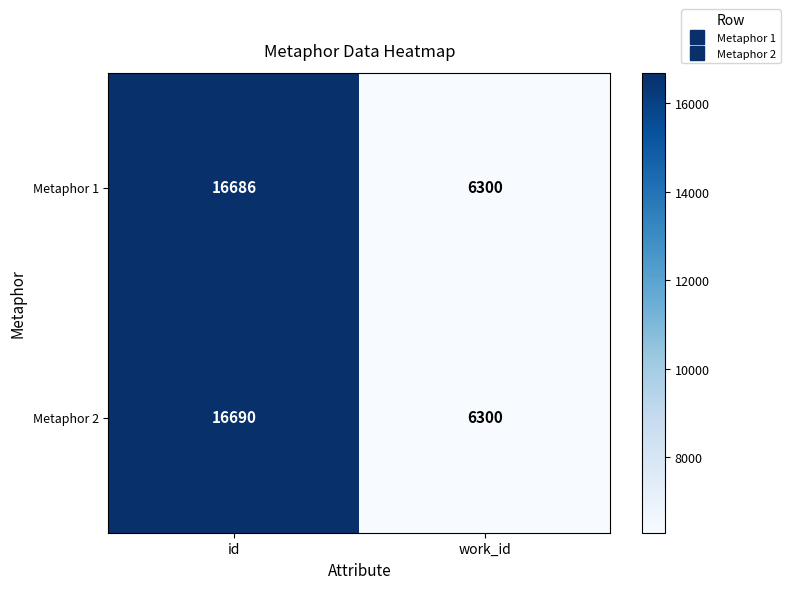

What is the total value across all series at id?

33376